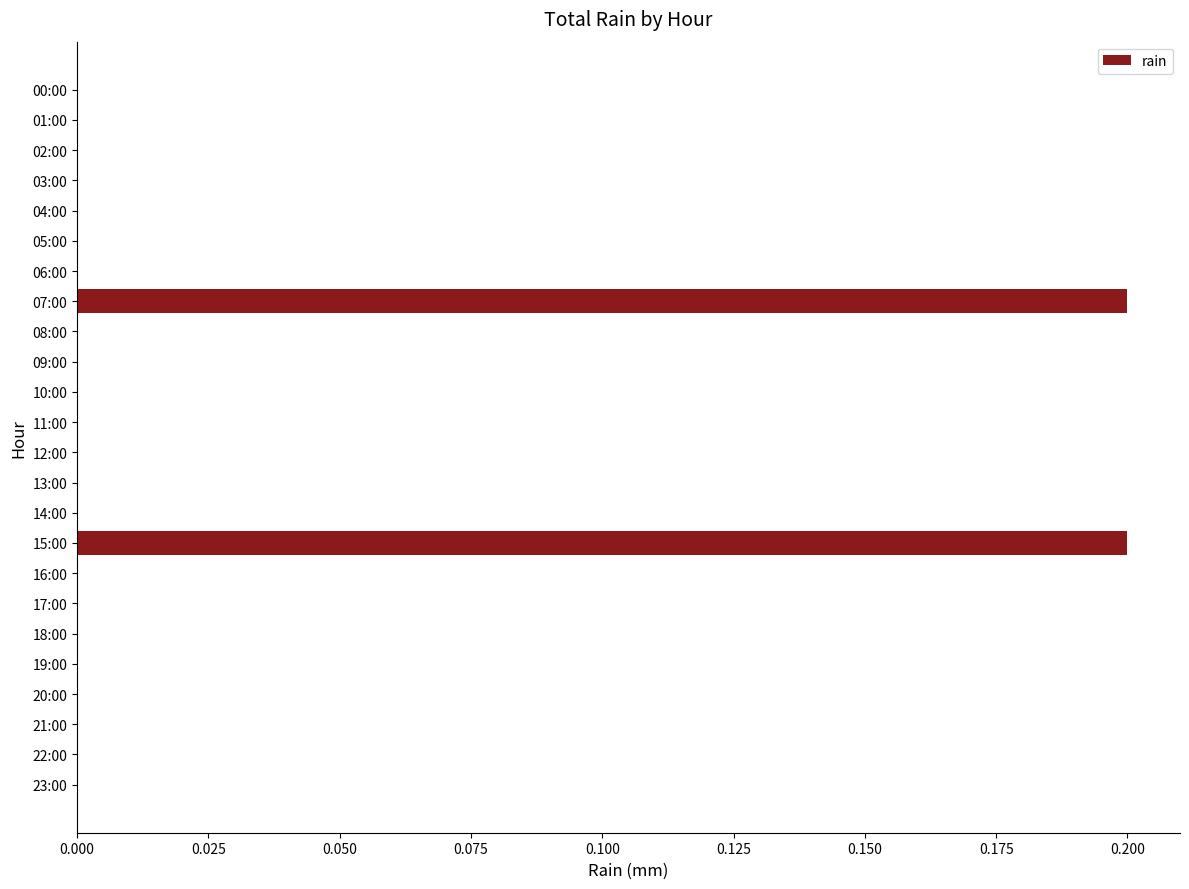

Which has a higher value, 07:00 or 08:00?

07:00